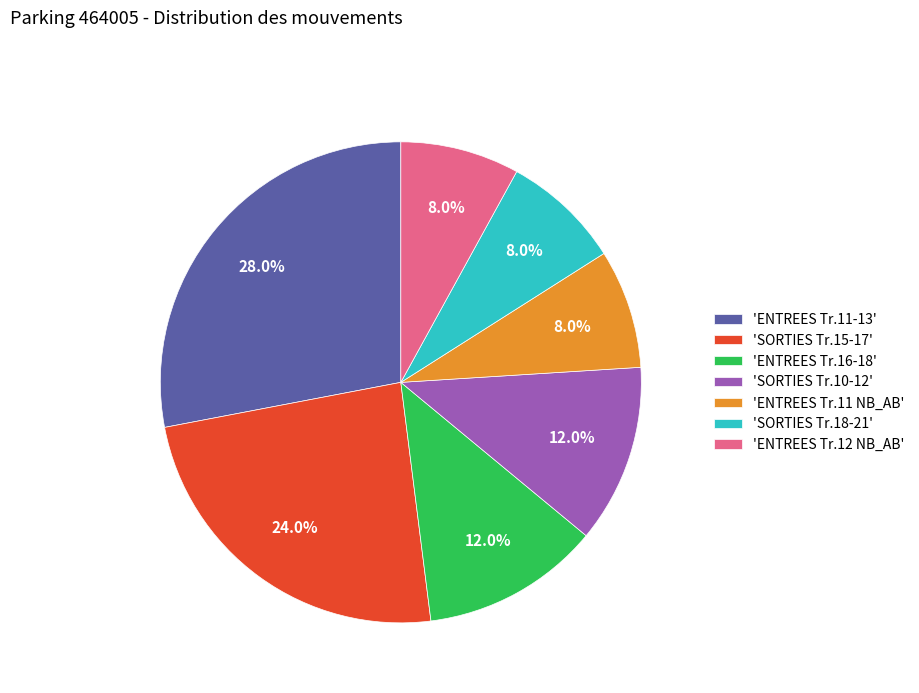

Count the number of slices in the pie.

7